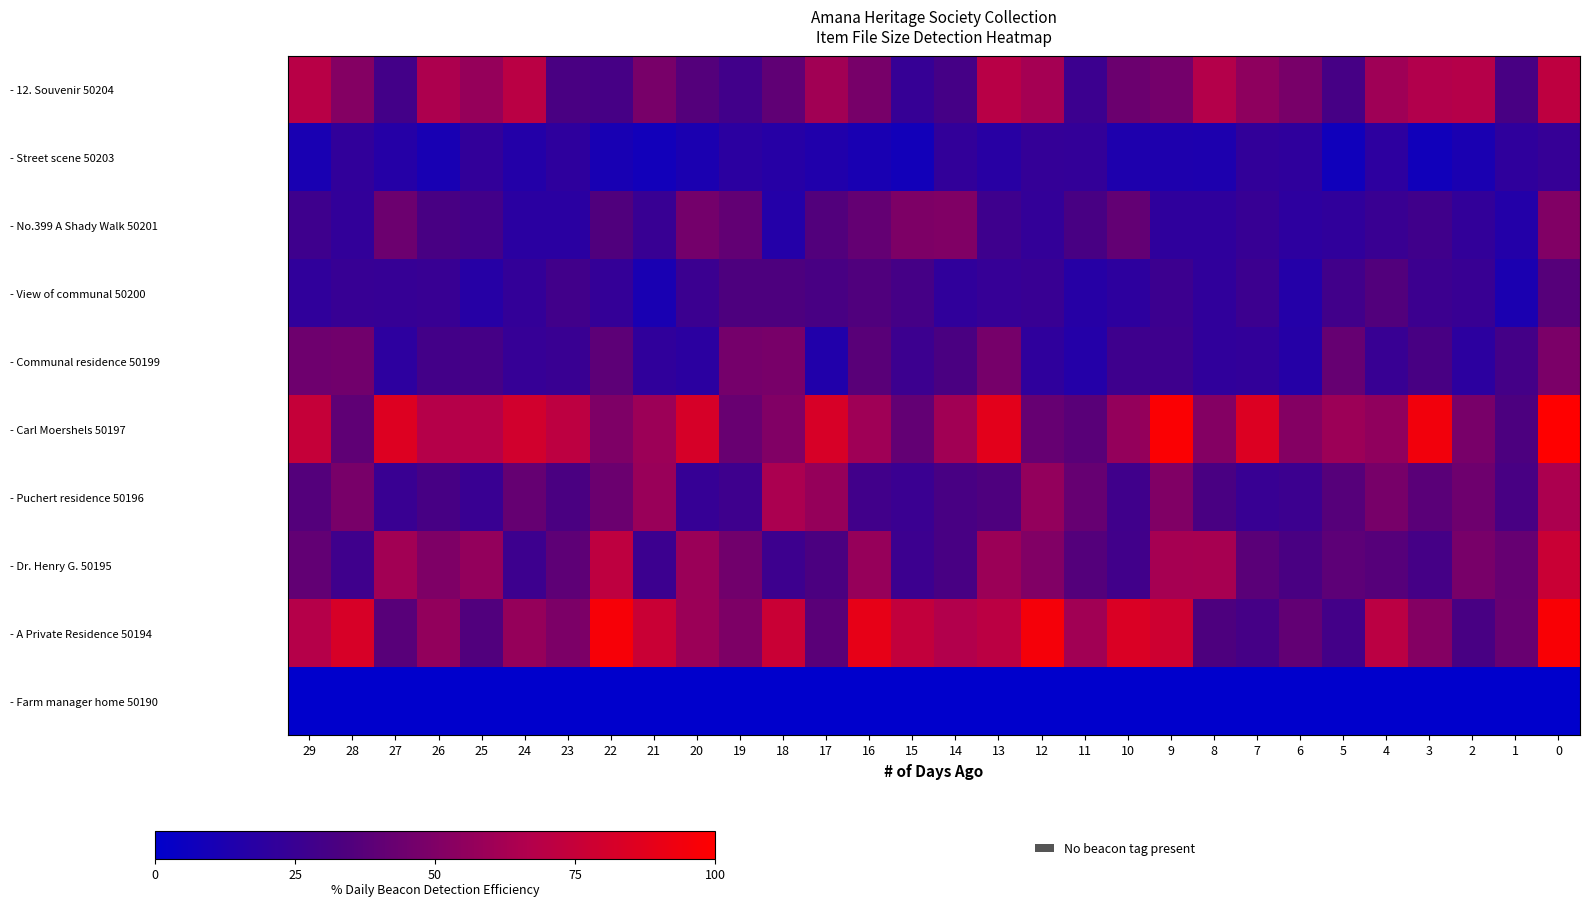

What is the difference between the highest and lowest values at 6?

51.7